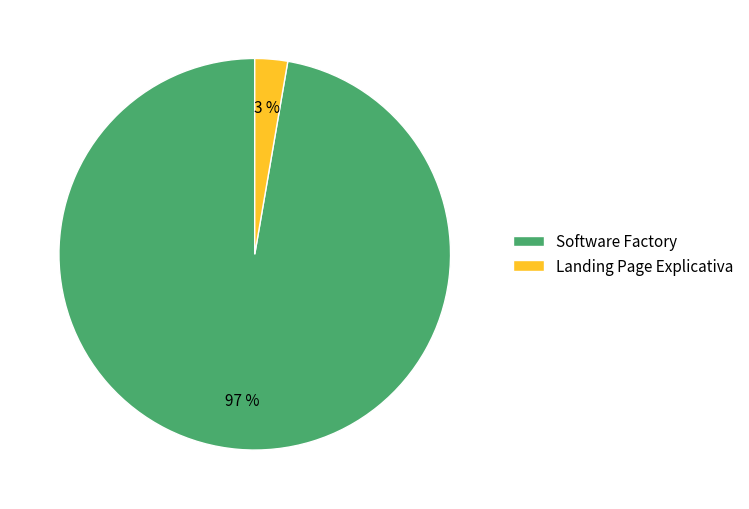

Rank the categories by value from lowest to highest.

Landing Page Explicativa, Software Factory